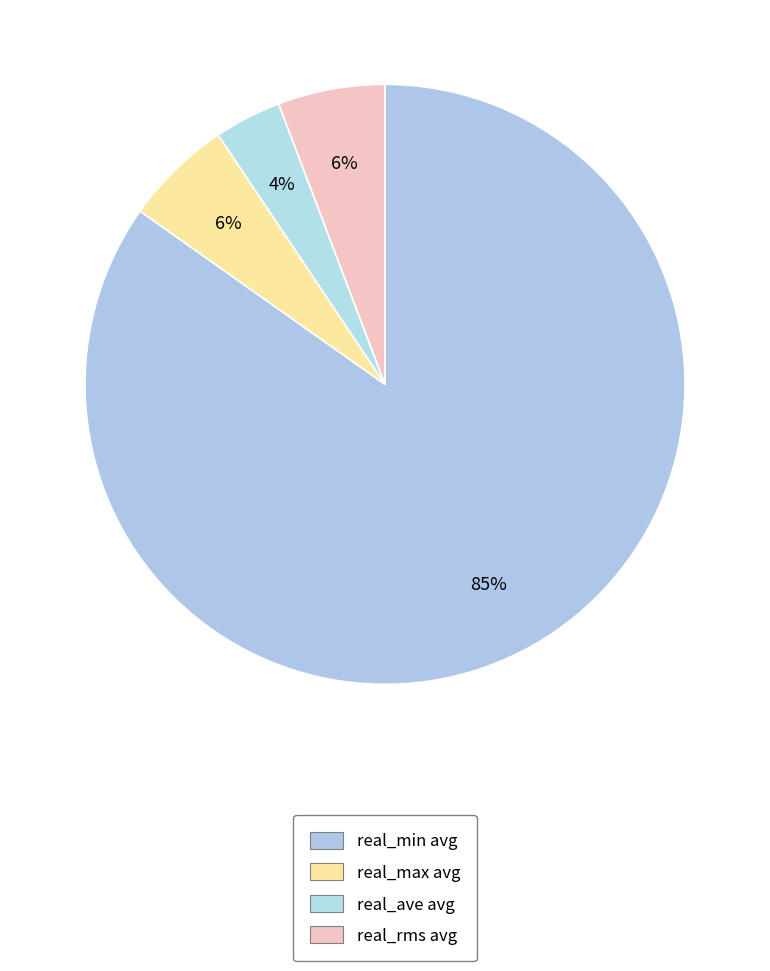

How many slices are in this pie chart?

4